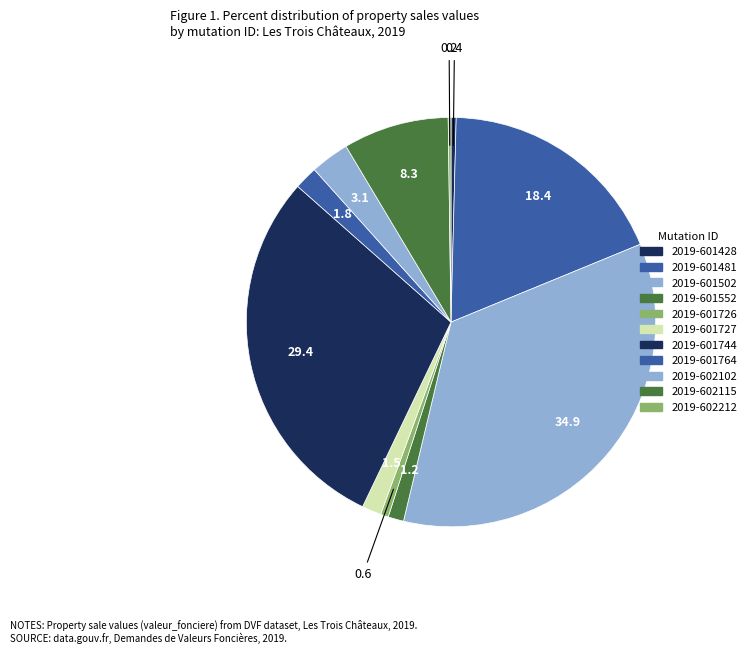

Which slice is the smallest?

2019-602212